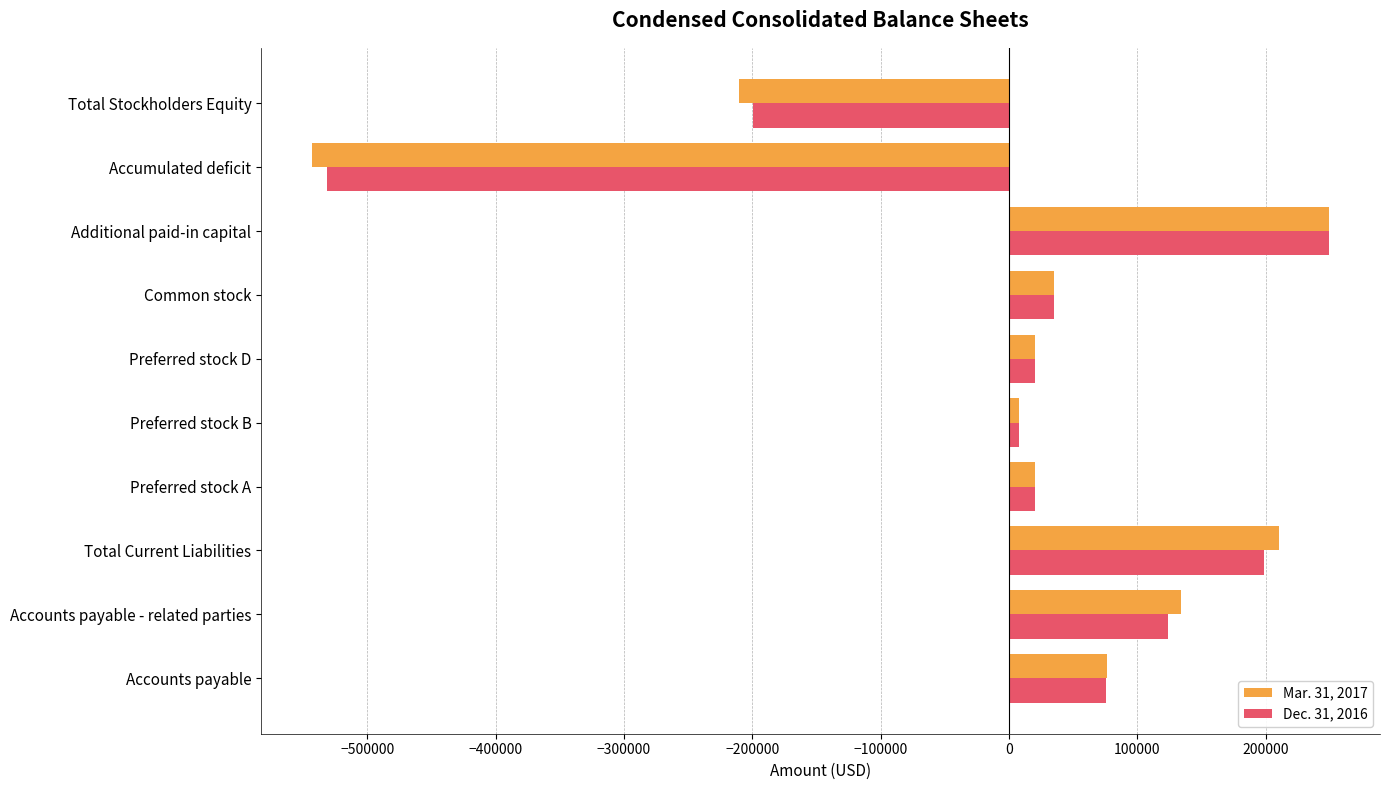

Is the value of Dec. 31, 2016 at Additional paid-in capital greater than the value of Mar. 31, 2017 at Preferred stock D?

Yes